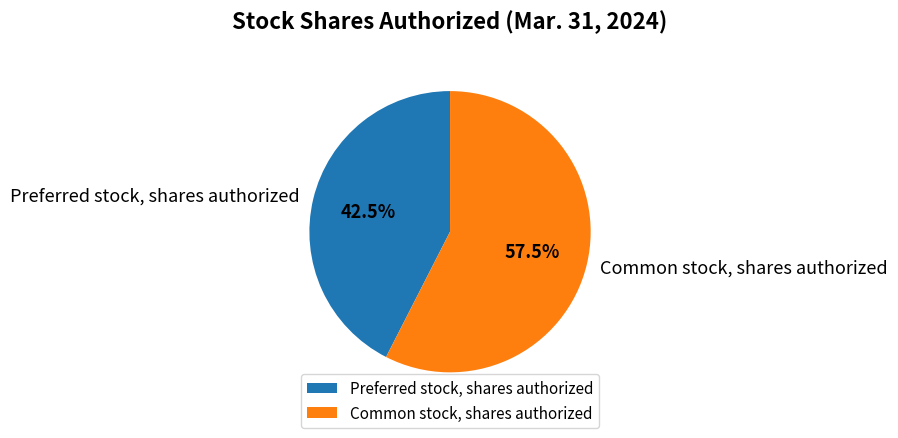

Combined, do Common stock, shares authorized and Preferred stock, shares authorized account for over 50%?

Yes